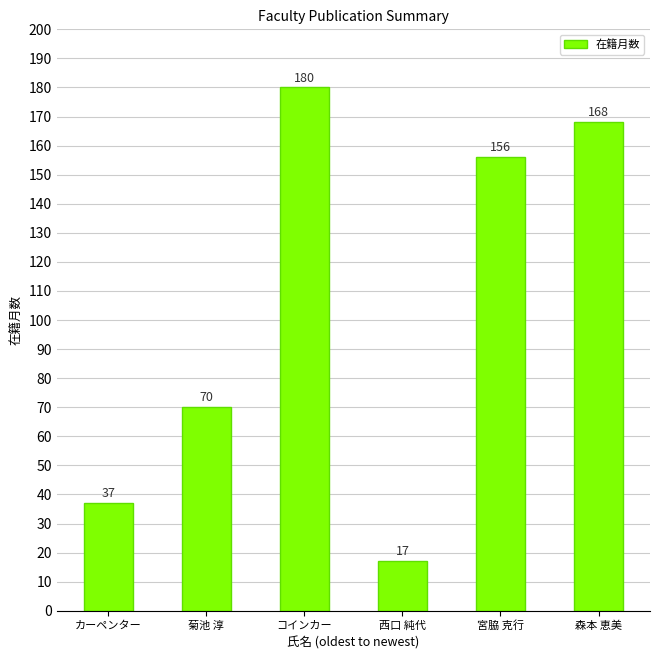

Where is the data nearest to the value 98?

菊池 淳